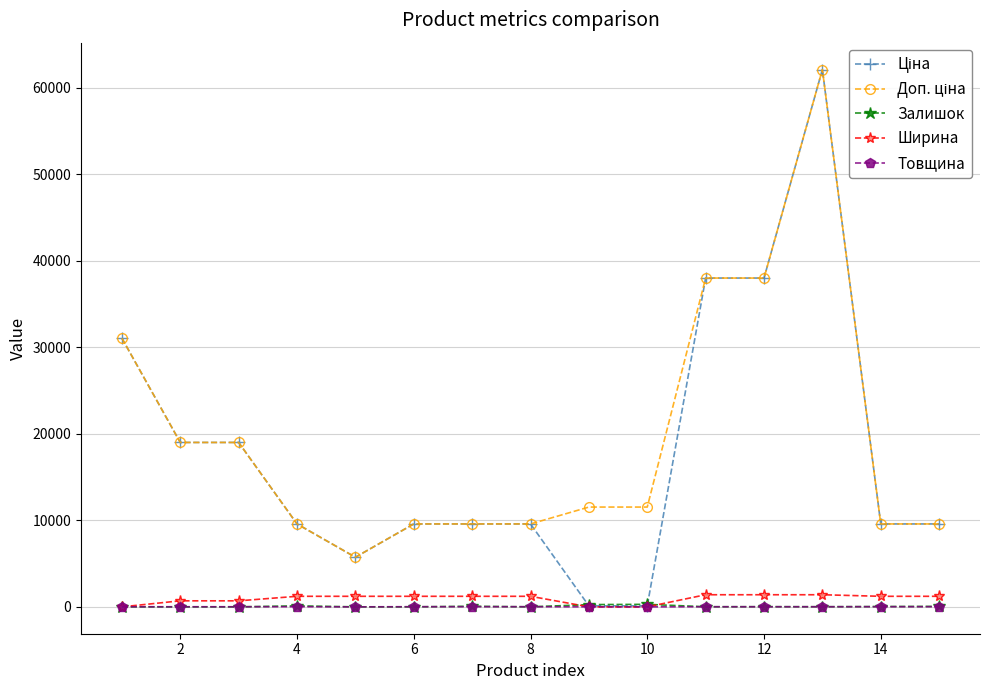

At how many categories does at least one series exceed 29311?

4